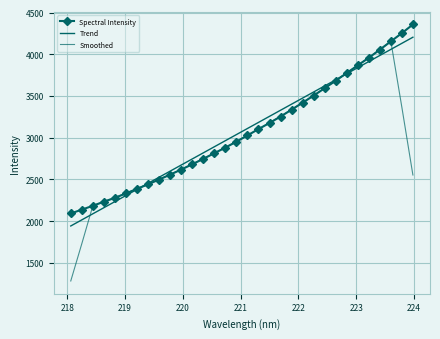

Rank the series by their maximum value, from lowest to highest.

Smoothed, Trend, Spectral Intensity